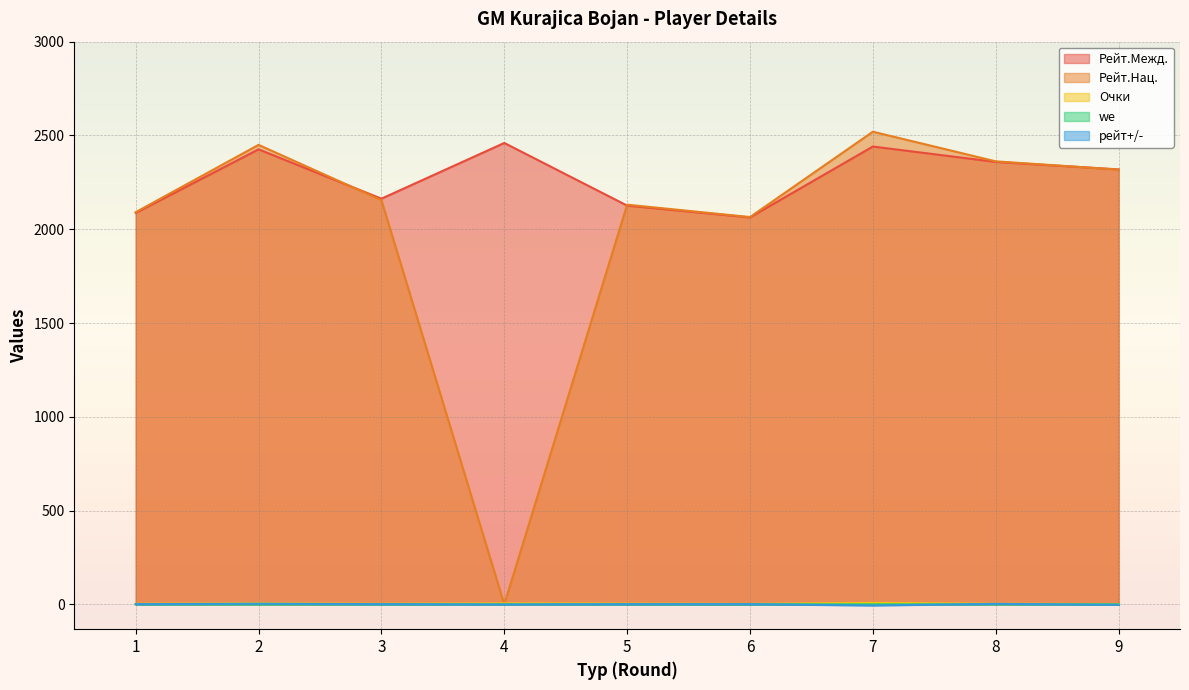

True or false: Очки and we intersect in this chart.

False